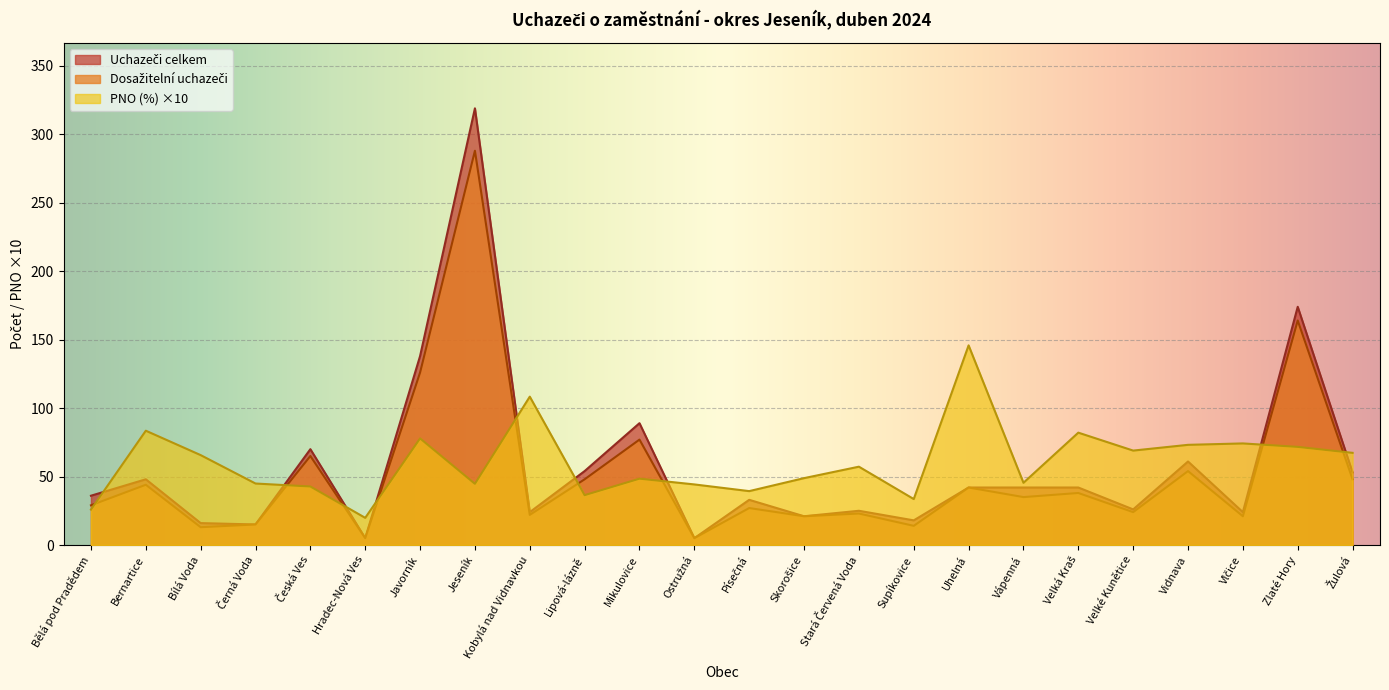

What is the label of the 5th point from the left?

Česká Ves